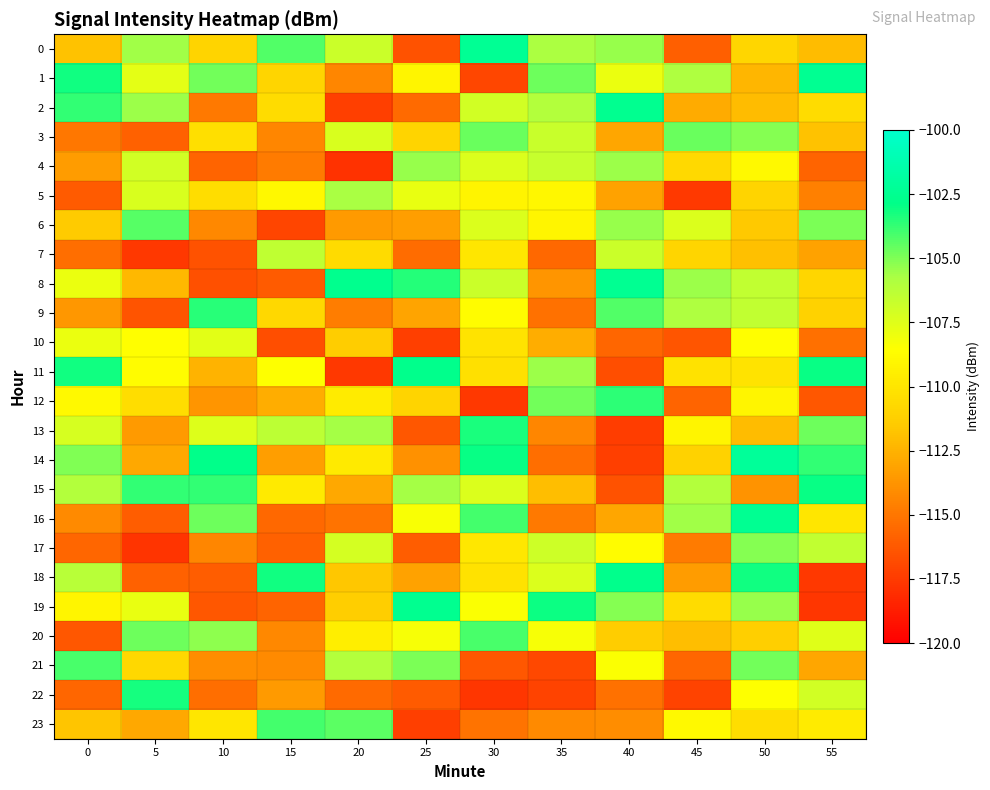

Which series has the largest total across all categories?

1